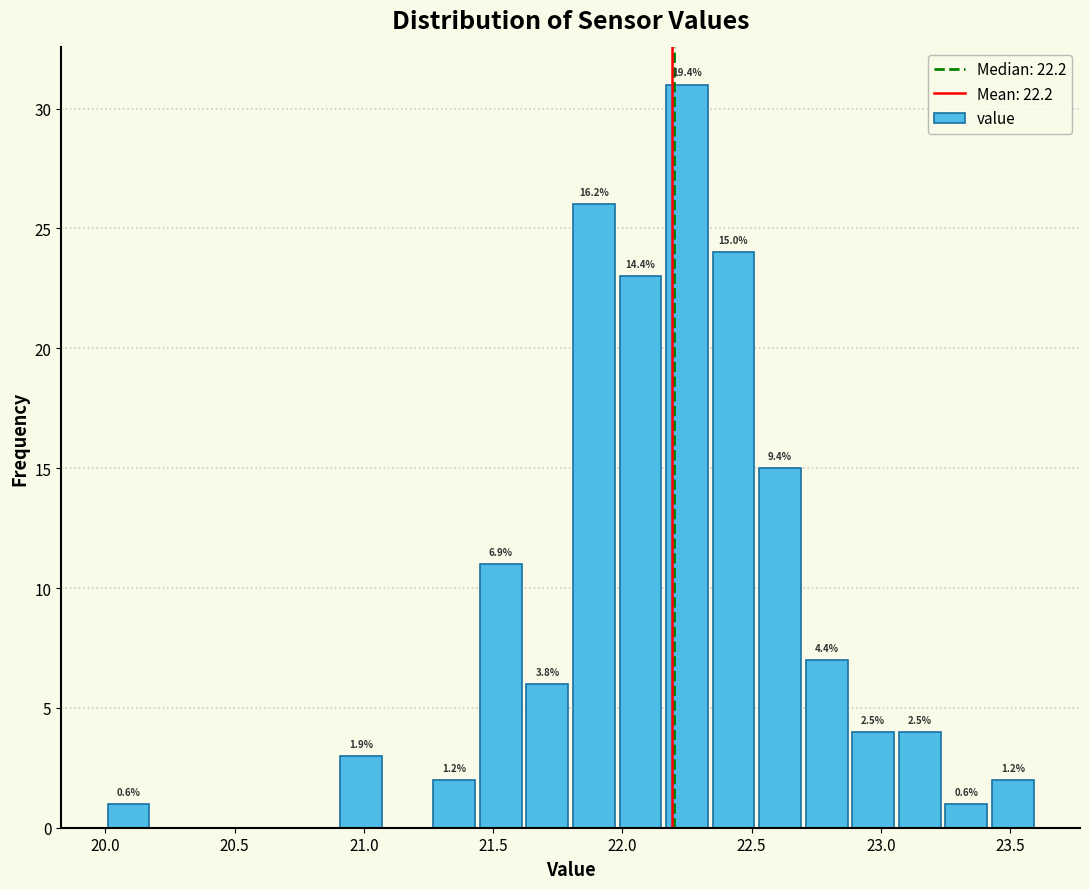

Read against the x-axis, roughly where is the centre of the tallest bar?

22.25